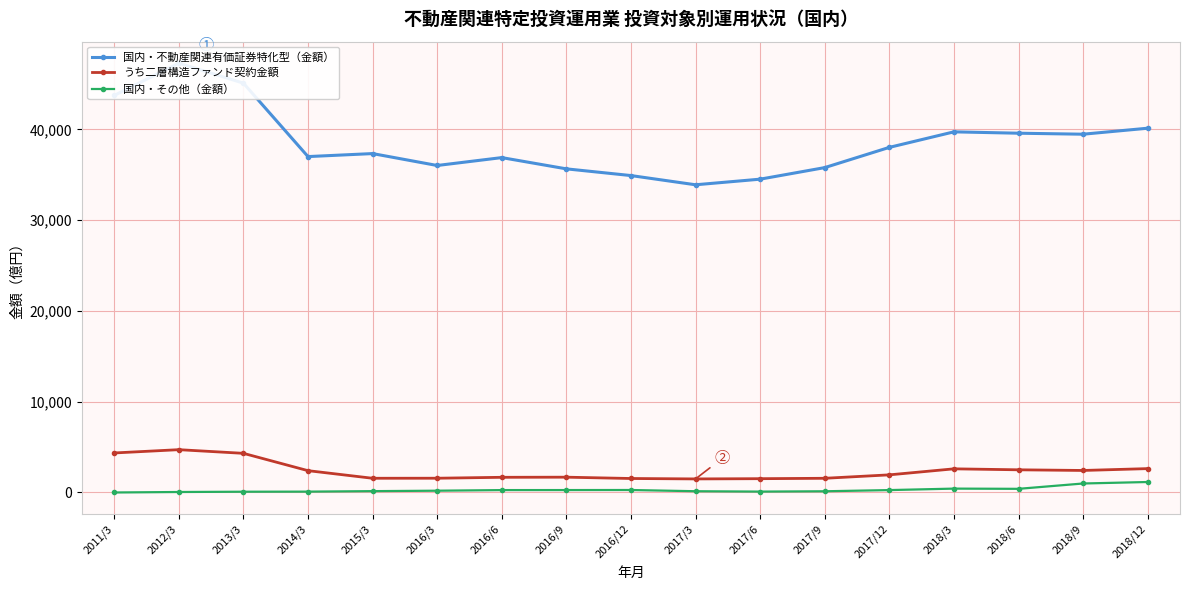

The value of 国内・不動産関連有価証券特化型（金額） at 2014/3 is 48629.8. True or false?

False